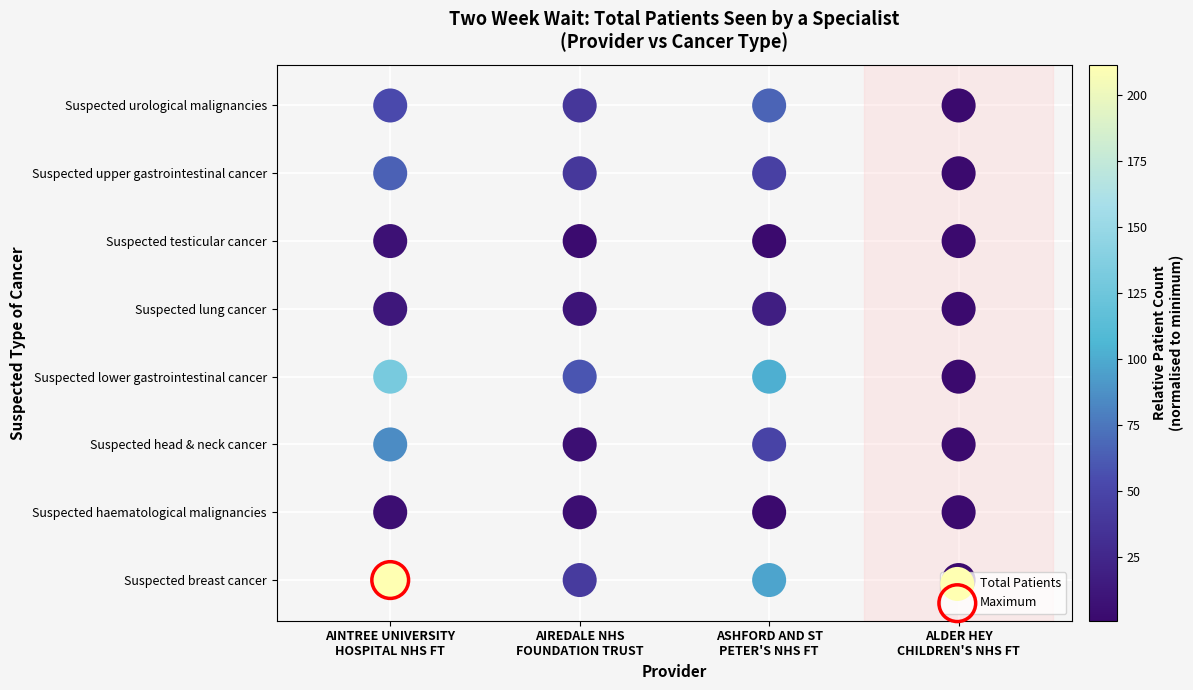

How many data points are above 4?

12